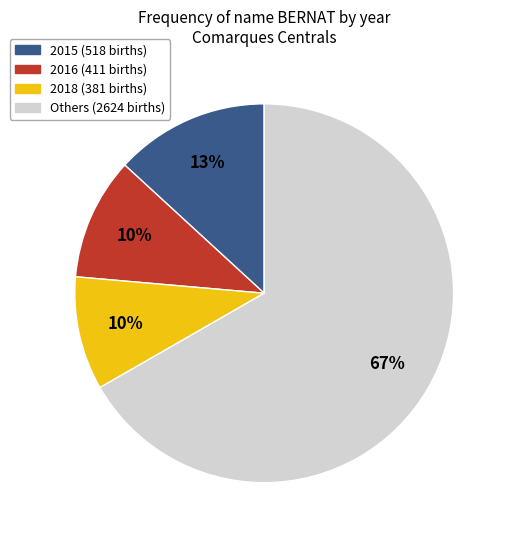

Is there a majority slice in this chart?

Yes